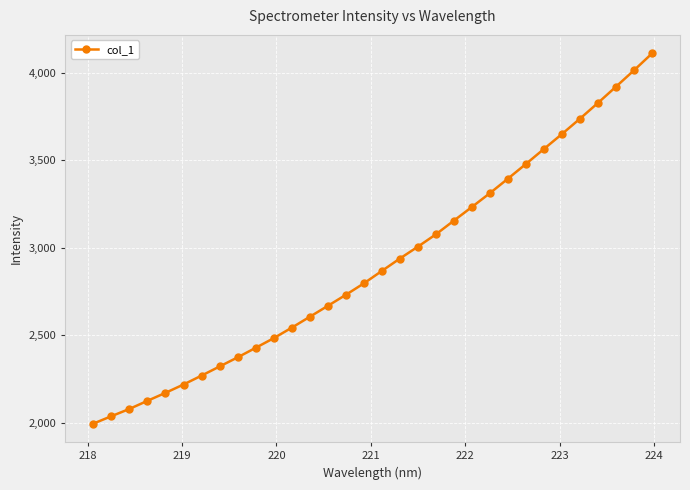

What is the difference between the second highest and minimum values?

2018.2